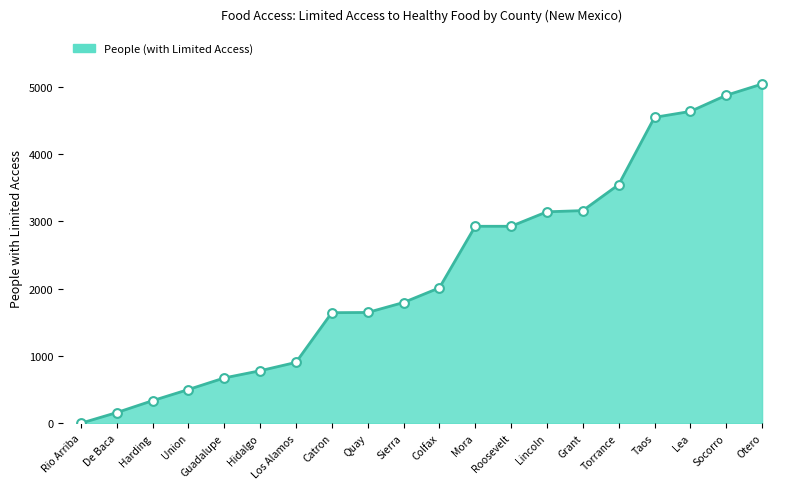

What is the change in value from Quay to Torrance?

+1900